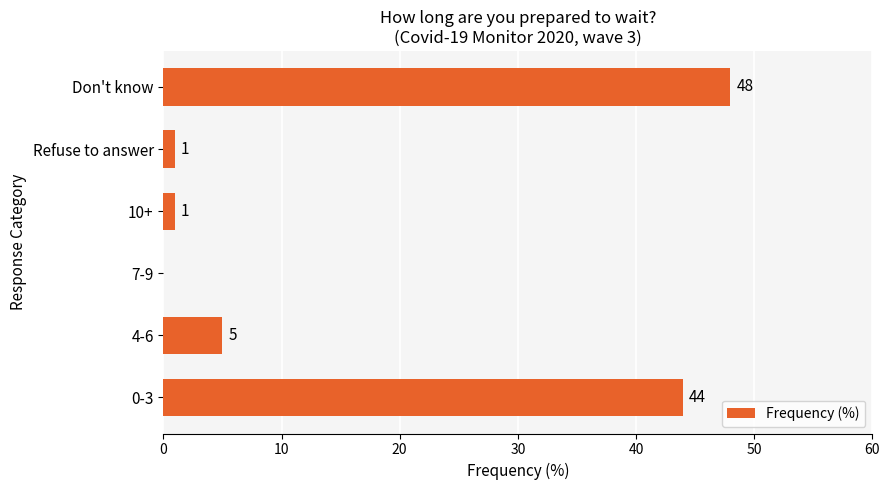

What is the sum of all values?

99